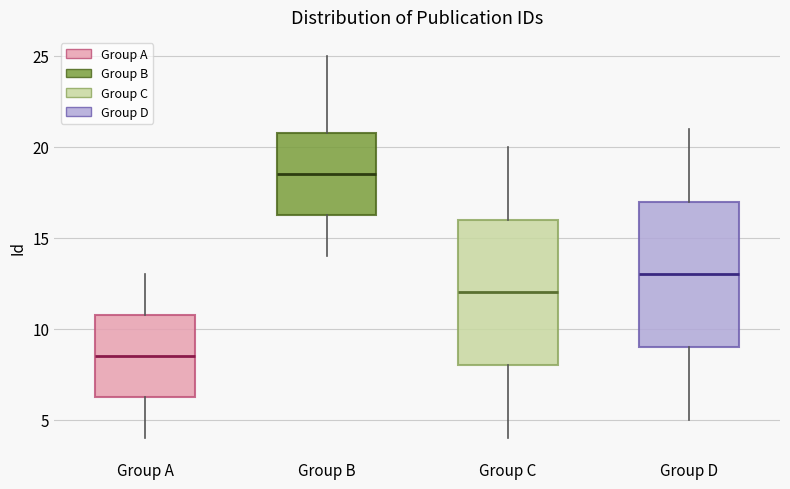

Where is the lower edge of the box for Group B on the y-axis? The values are not printed on the chart, so give them approximately, as read against the axis.

16.5